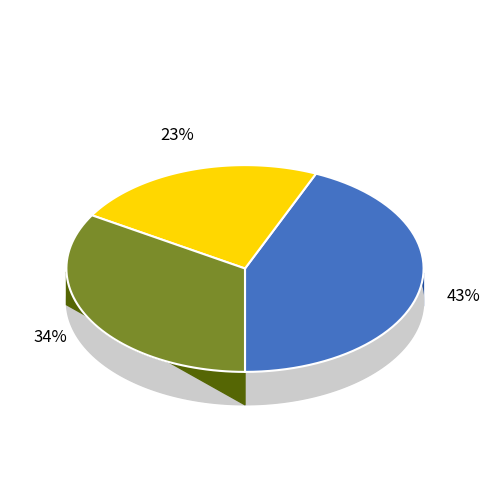

Rank the categories by value from highest to lowest.

neoblast, eled+ neoblasts, dmrt1+ neoblasts